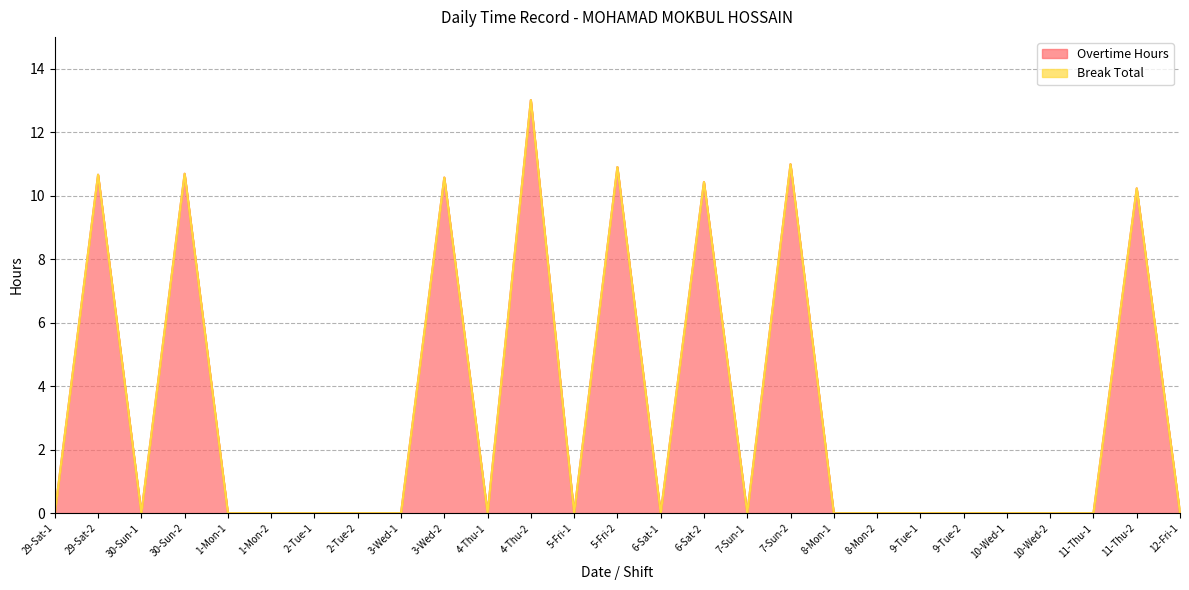

What is the highest value of the Overtime Hours series?

13.0